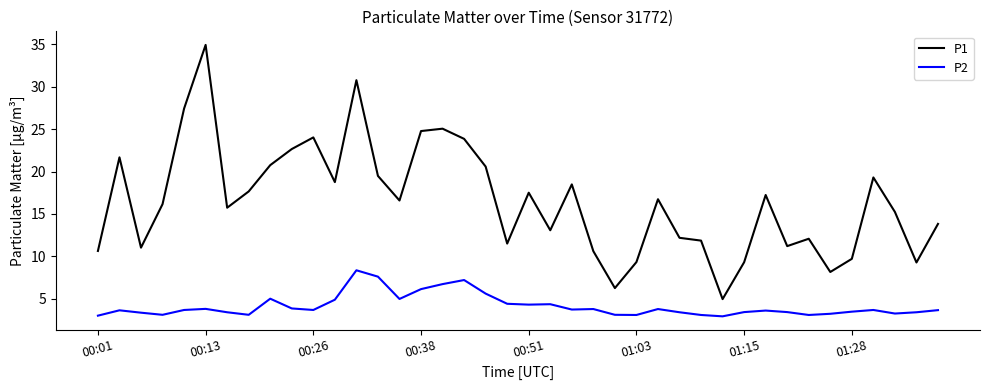

Which series has the largest range (max minus min)?

P1